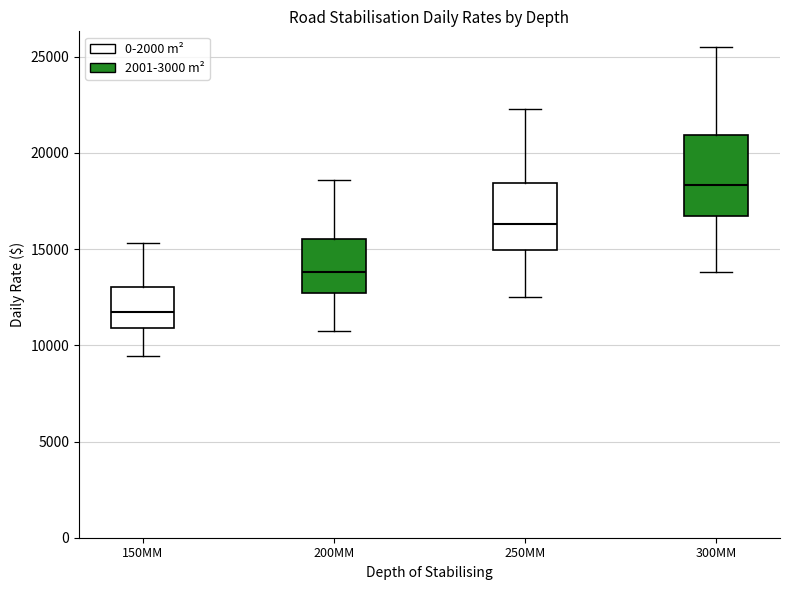

Comparing the boxes themselves (not the whiskers), which one is the tallest?

300MM